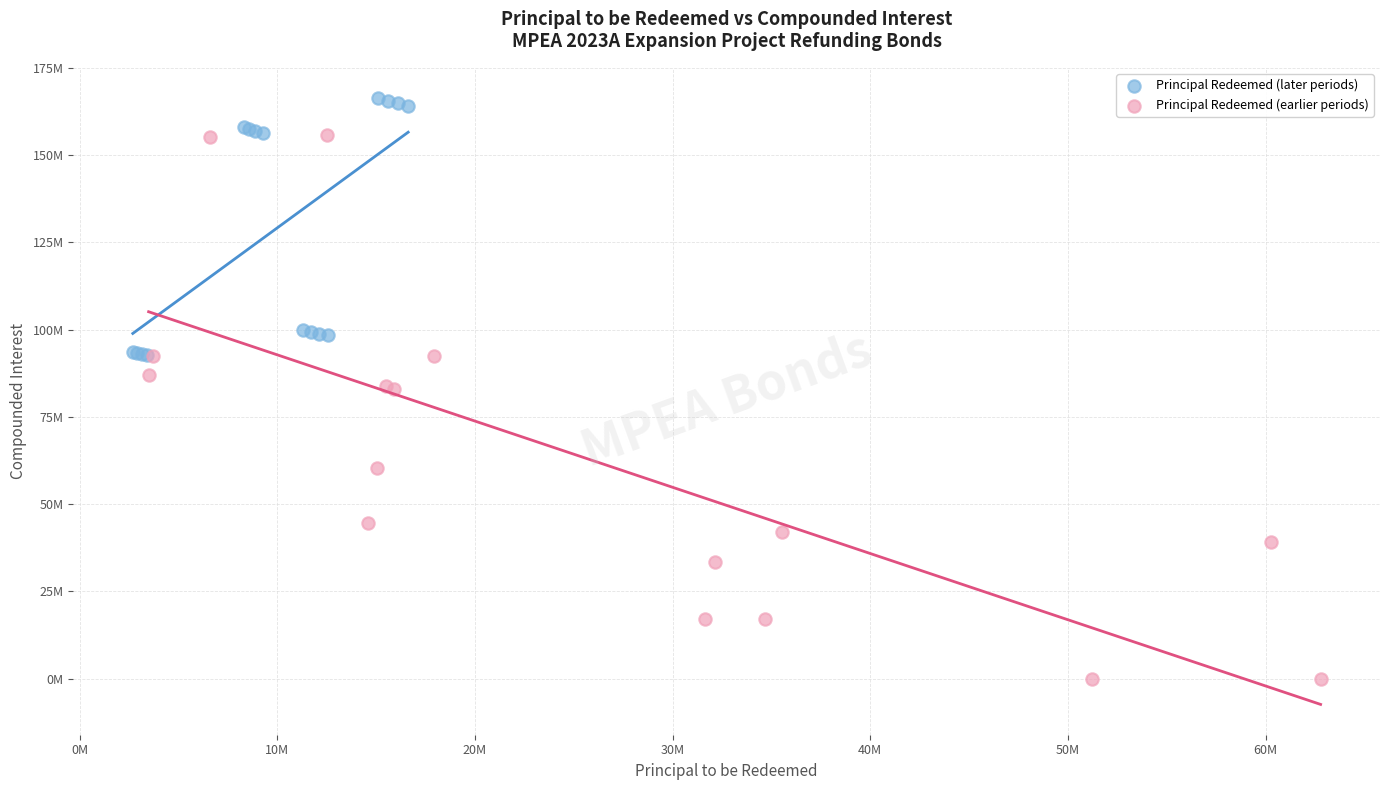

Which series has the widest spread of Y values?

Principal Redeemed (earlier periods)